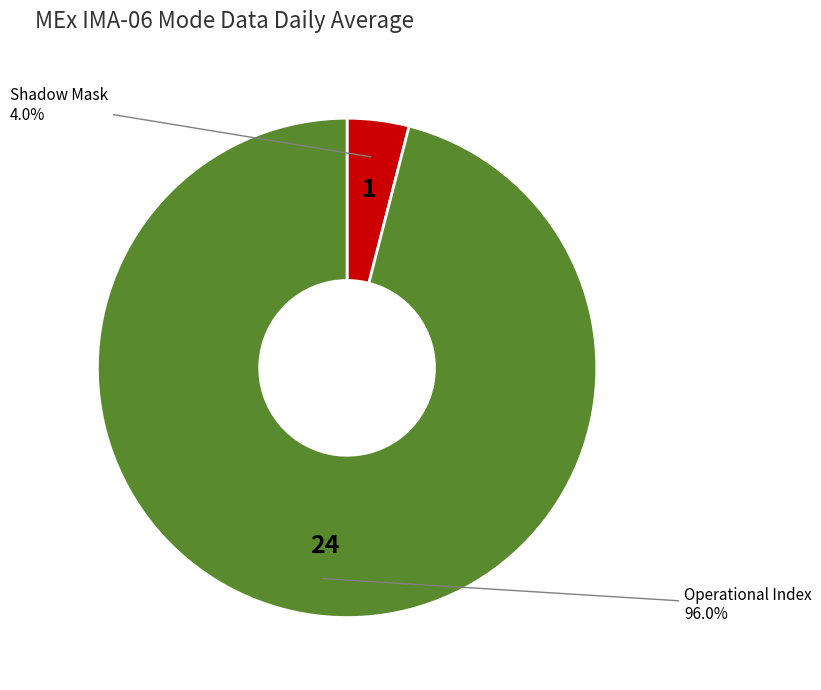

Count the number of slices in the pie.

2